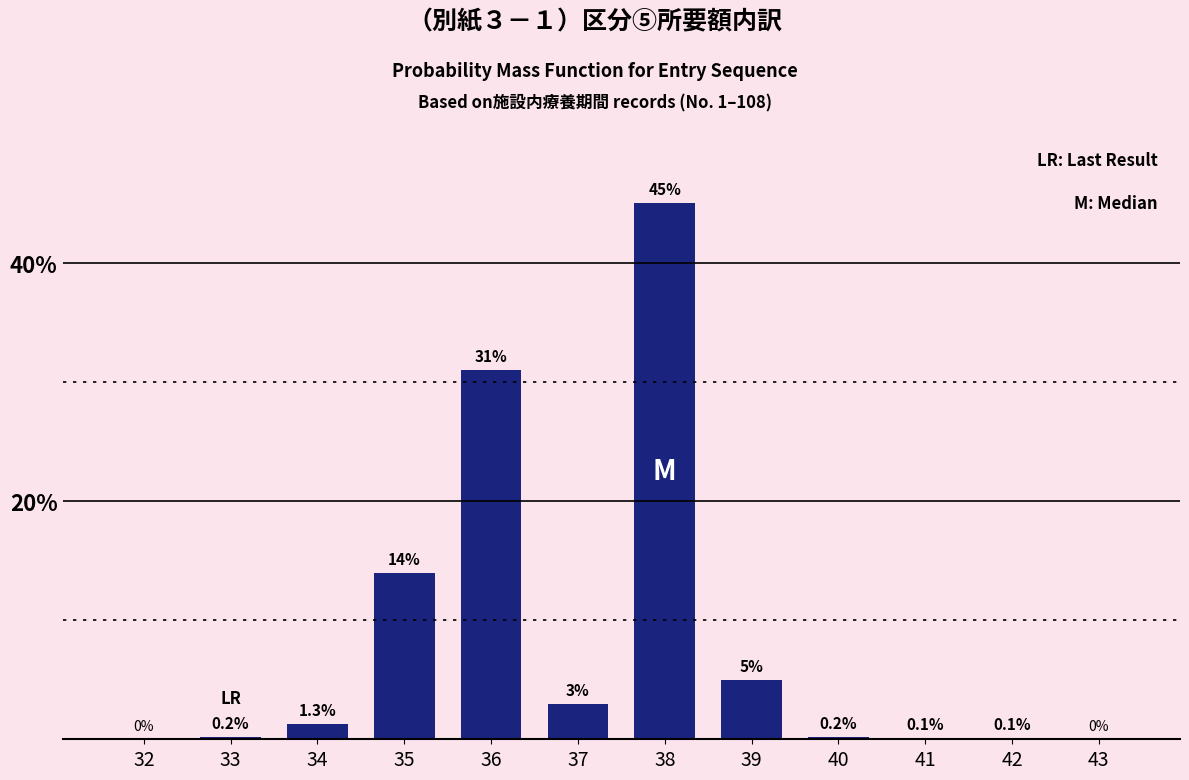

Reading left to right, extract all data points from this chart.

32=0.0	33=0.2	34=1.3	35=14.0	36=31.0	37=3.0	38=45.0	39=5.0	40=0.2	41=0.1	42=0.1	43=0.0